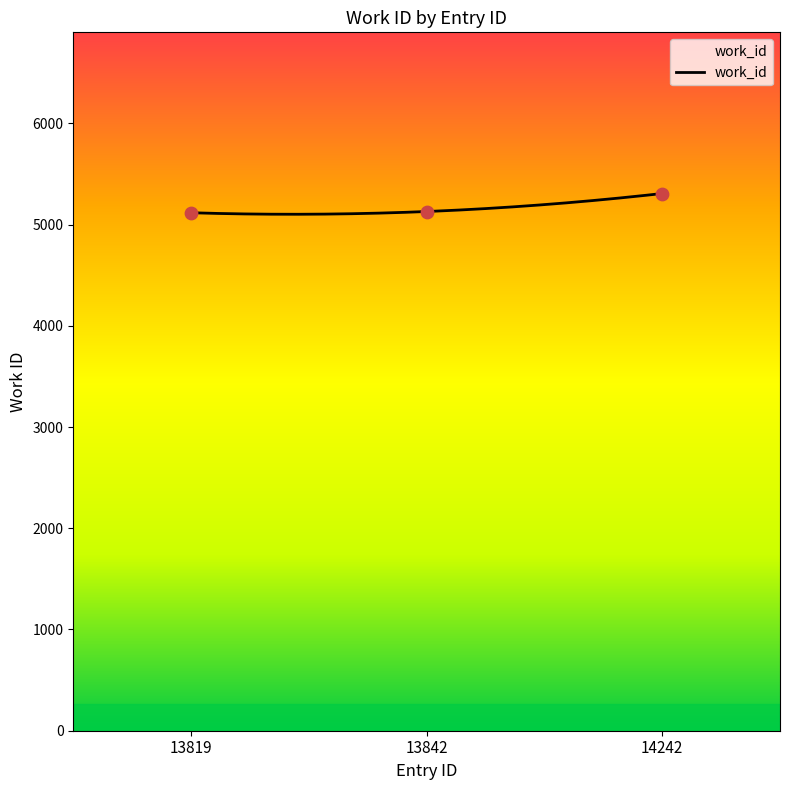

What is the change in value from 13842 to 14242?

+178